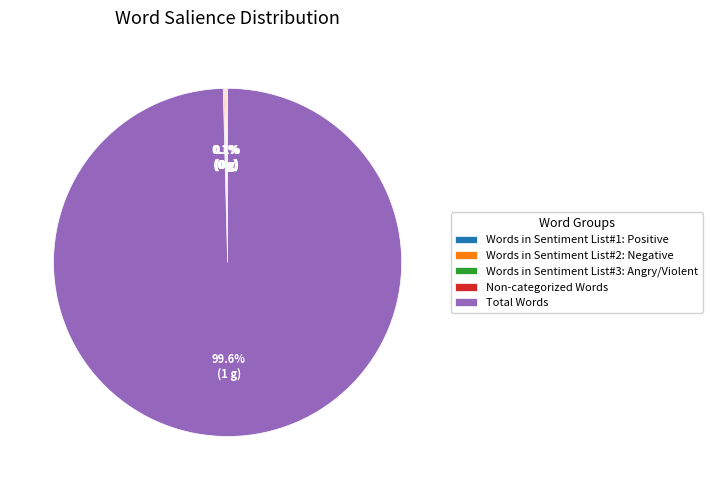

Which slice represents more than half of the pie?

Total Words